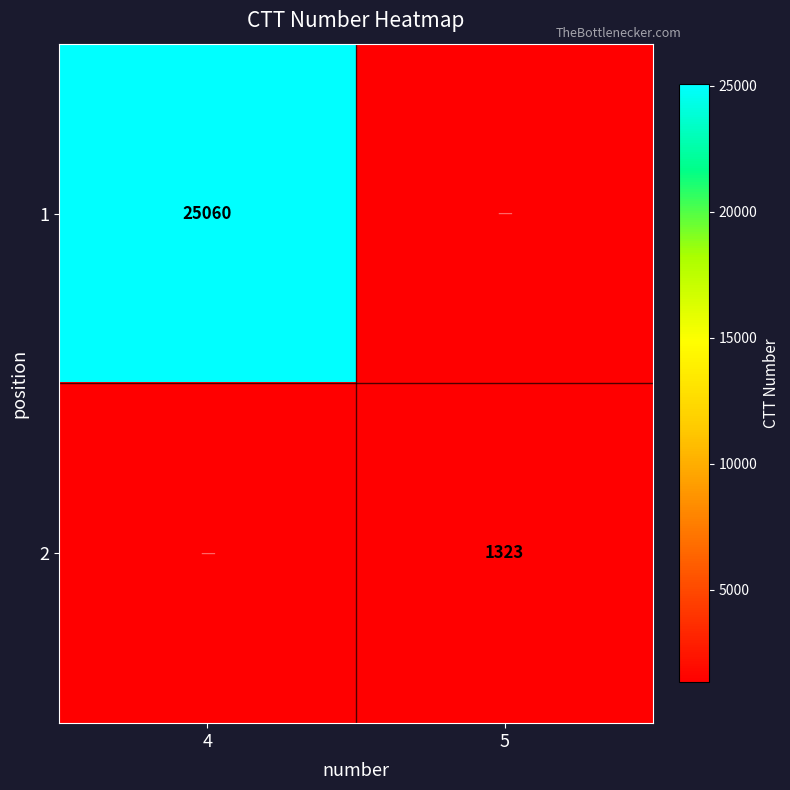

Is the value of 1 at 4 greater than the value of 2 at 5?

Yes